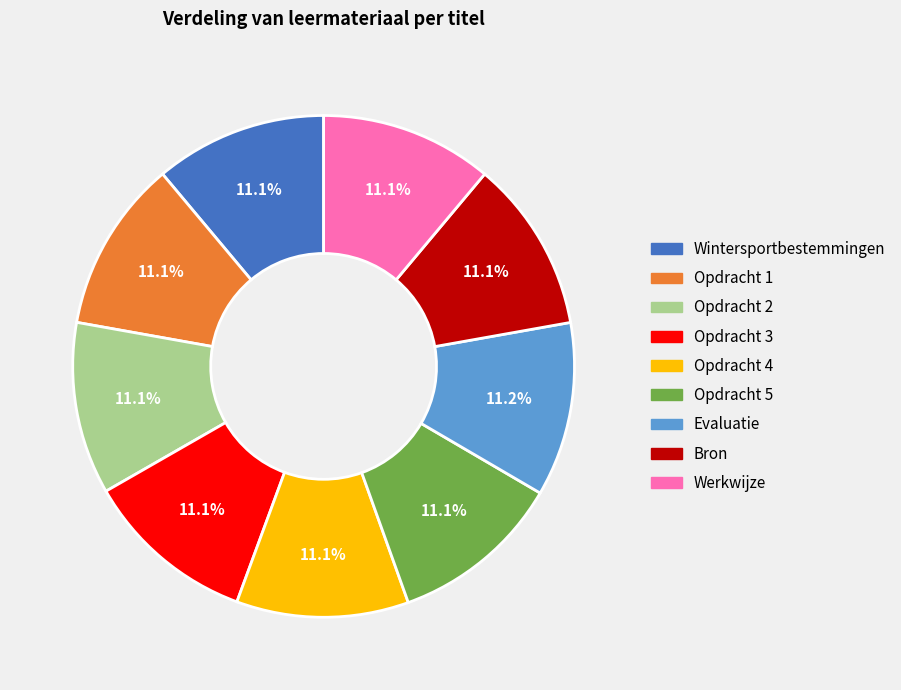

Approximately how many times larger is the value at Opdracht 1 compared to Wintersportbestemmingen?

1.0